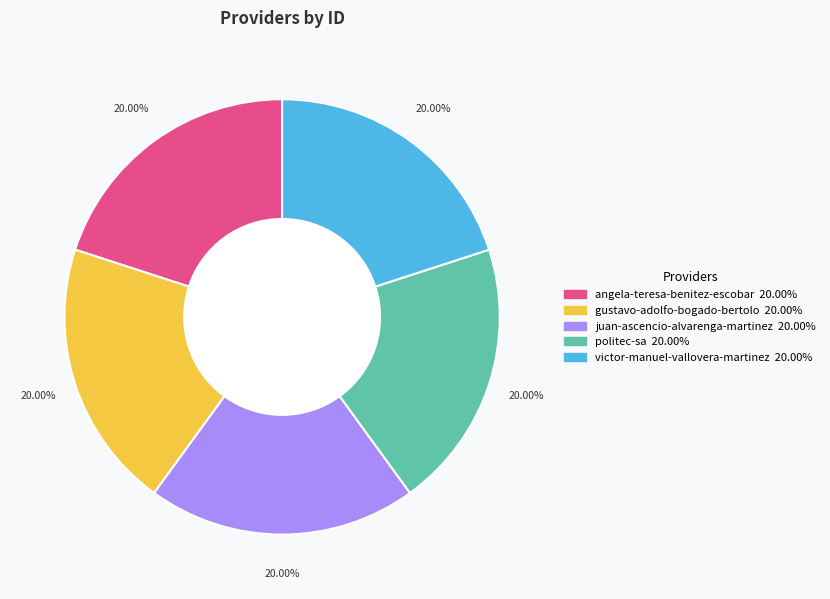

What is the ratio of the value at juan-ascencio-alvarenga-martinez to the value at victor-manuel-vallovera-martinez?

1.0